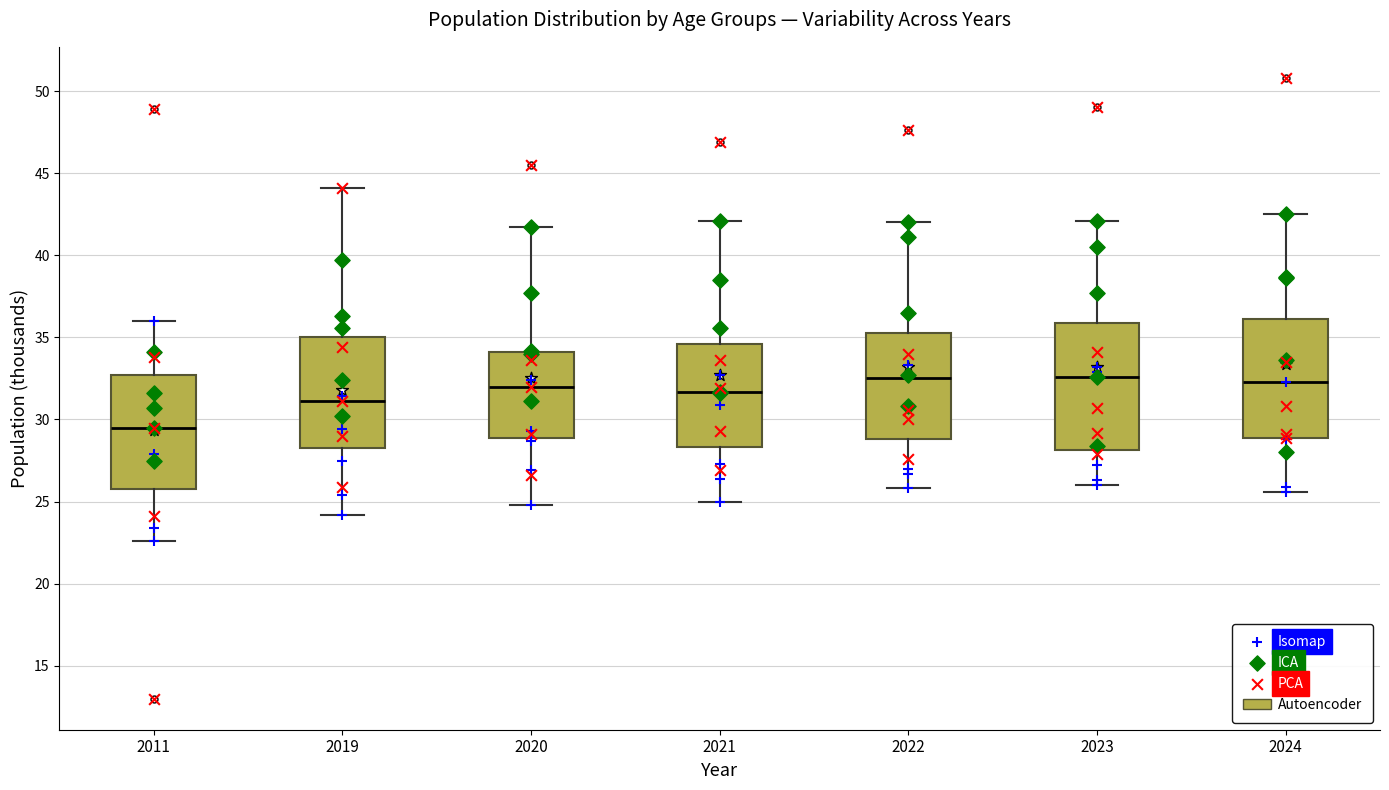

Which box's median line is the lowest?

2011